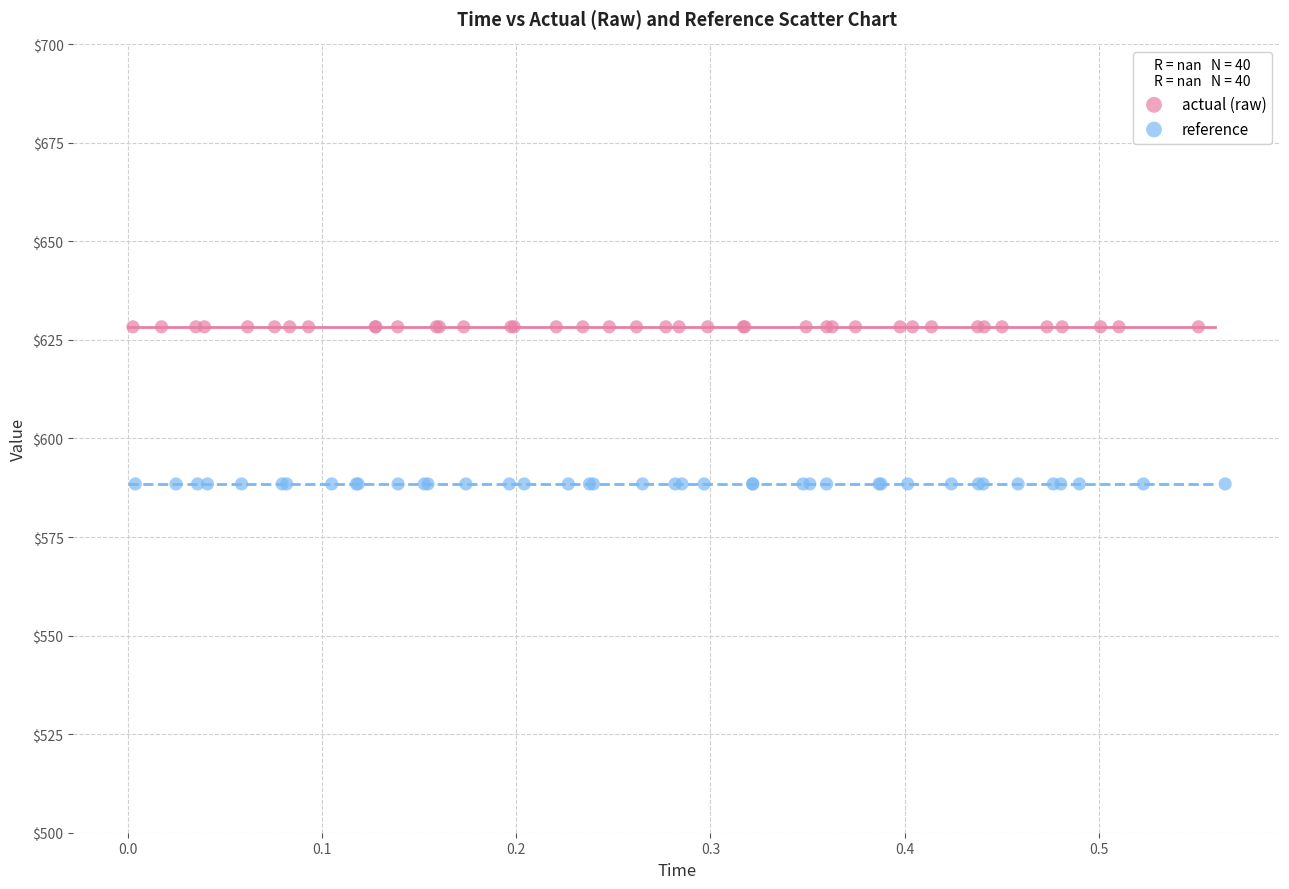

Which series reaches the minimum Y coordinate?

reference